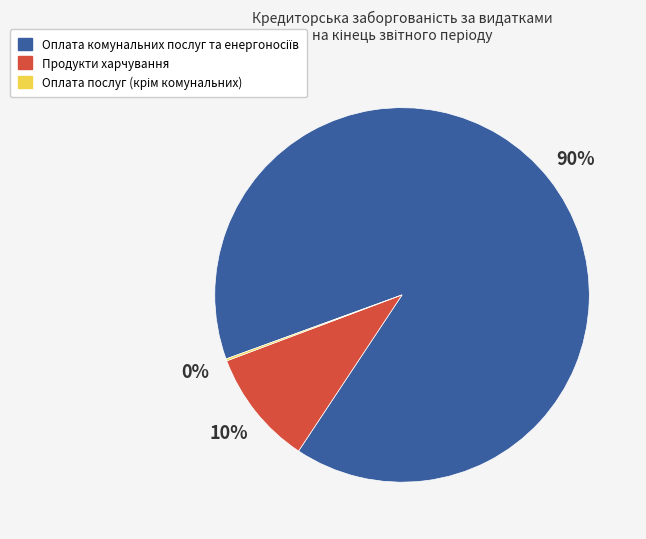

To the nearest percent, what is the difference between the largest and smallest slice percentages?

90%